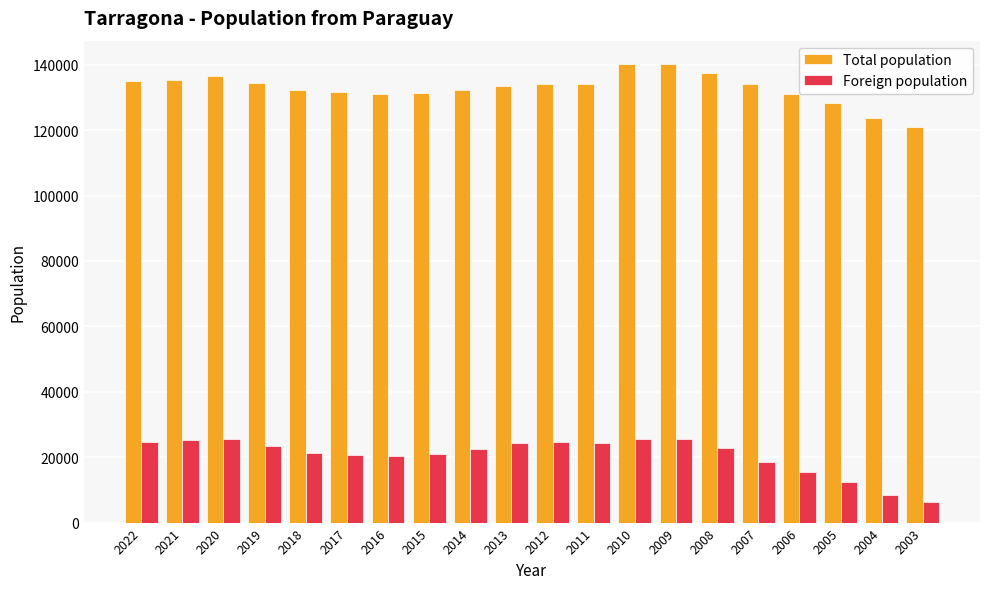

What is the value of the Foreign population bar at the 17th from the left?

15329